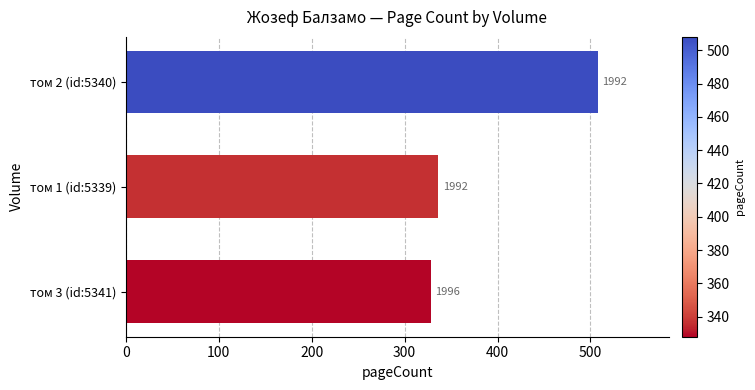

Are the bars horizontal?

Yes